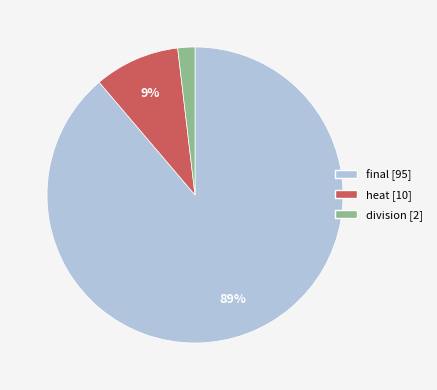

Which slice is the largest?

final